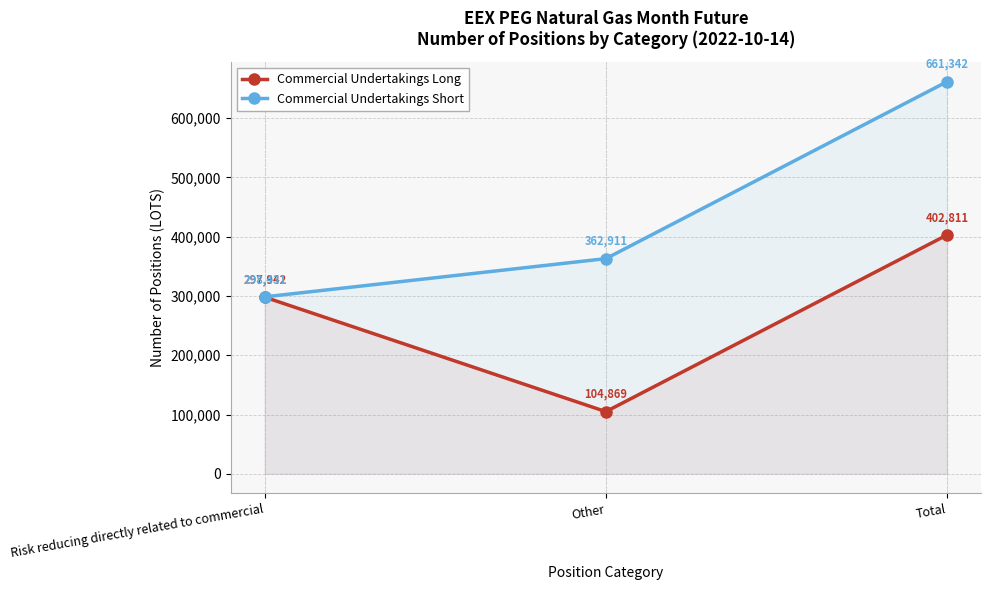

At which category does the chart reach its minimum across all series?

Other